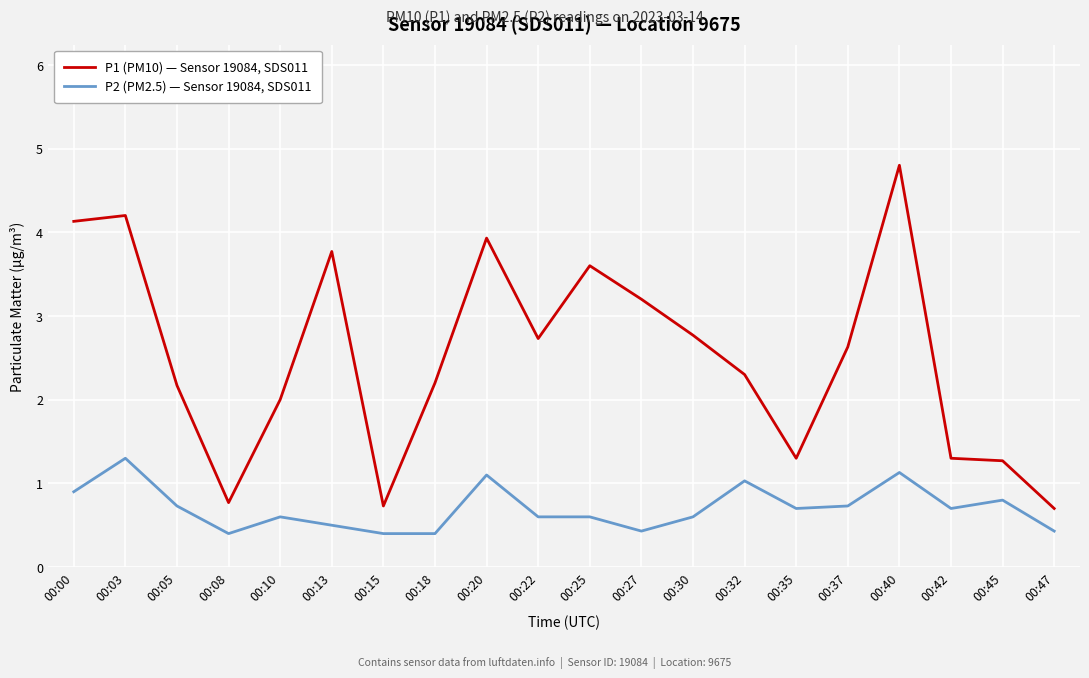

Which series has the largest range (max minus min)?

P1 (PM10) — Sensor 19084, SDS011